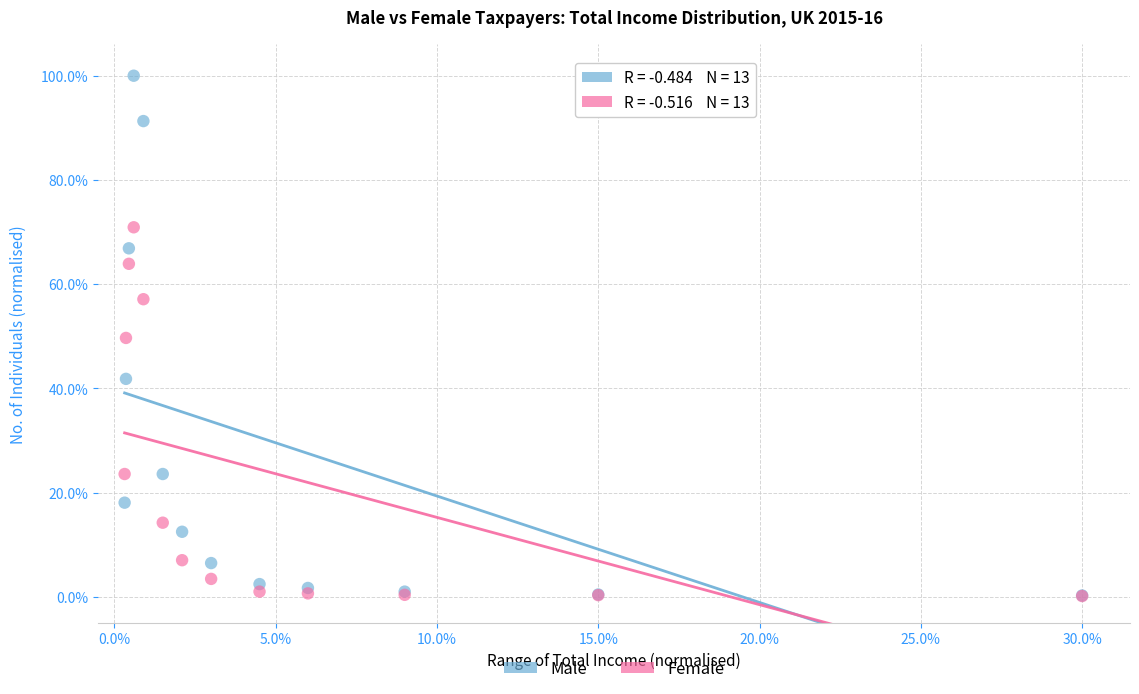

In the Female series, what Y value is closest to 35?

23.6